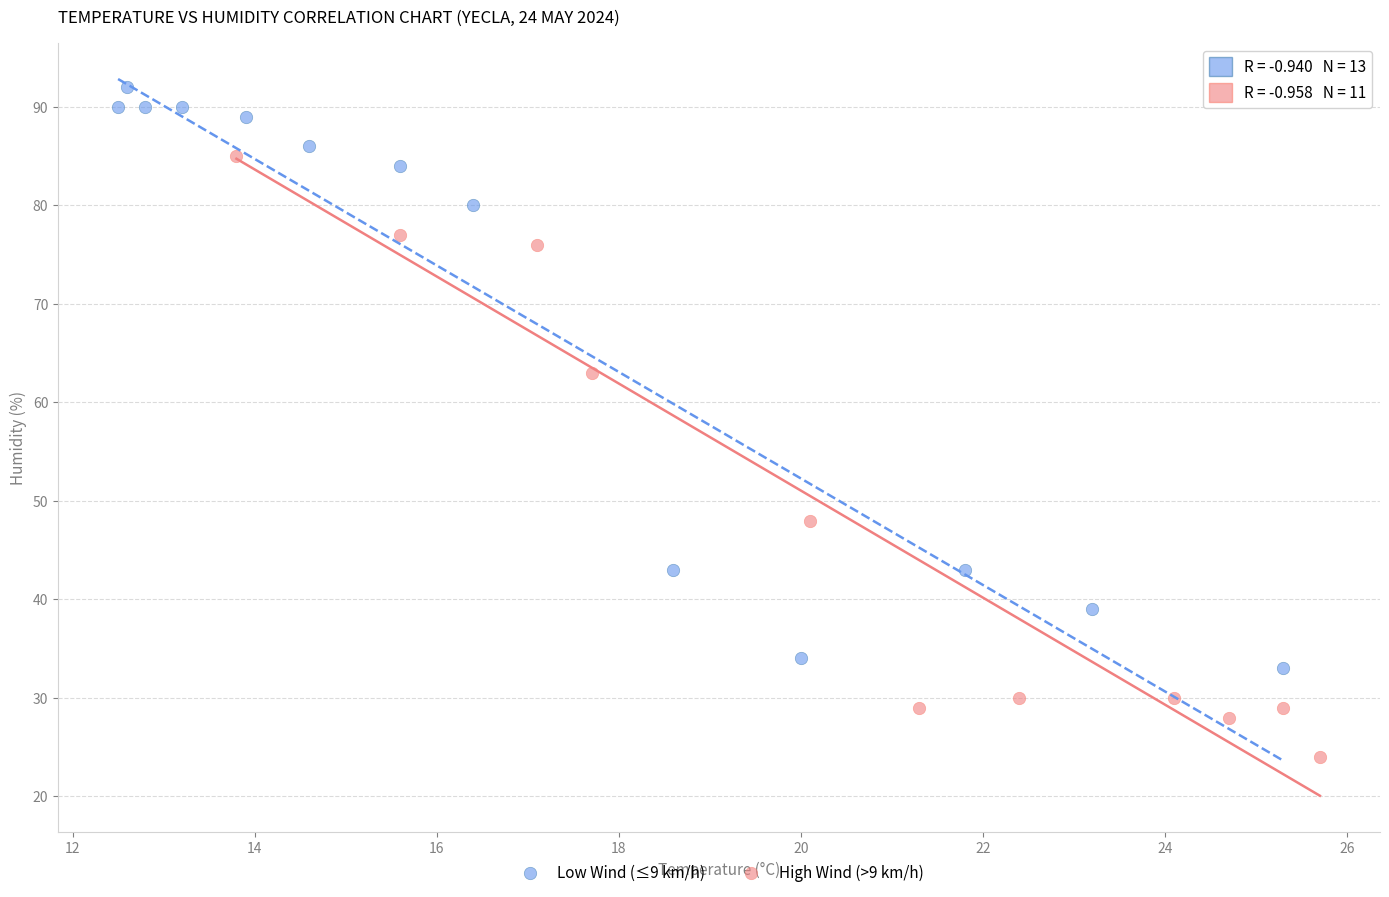

Which series reaches the maximum Y coordinate?

Low Wind (≤9 km/h)